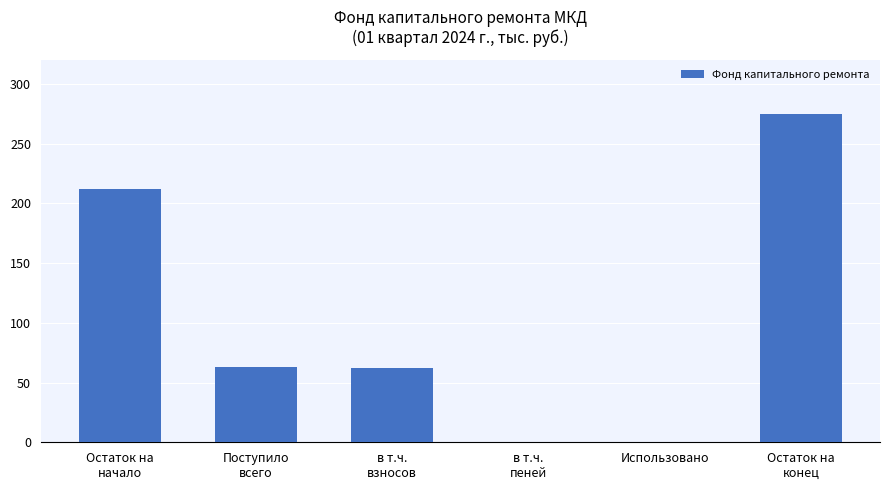

What is the greatest value displayed?

275.0